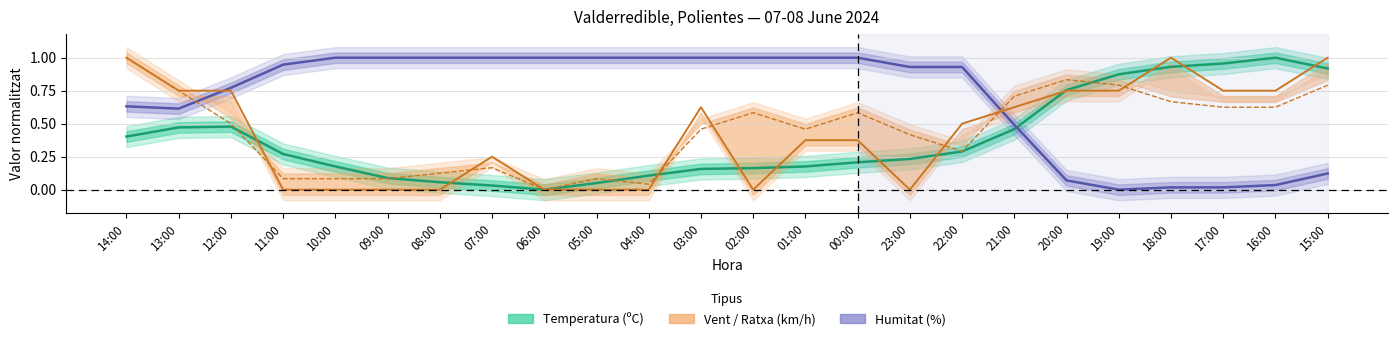

What is the sum of the Ratxa (km/h) values at 17:00 and 15:00?

1.4